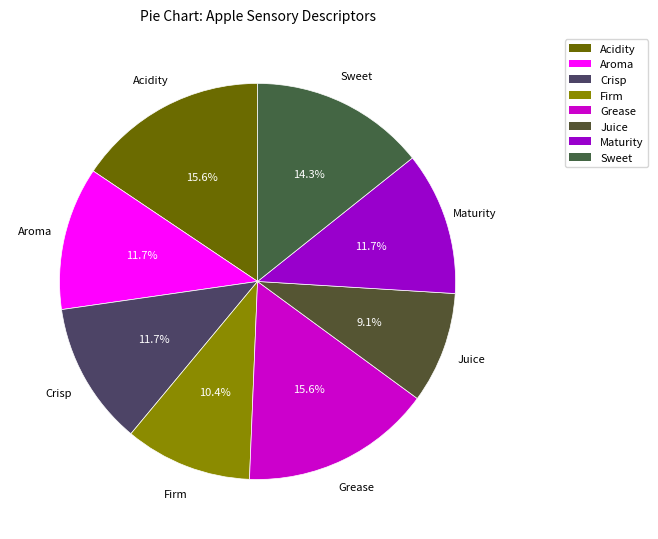

To the nearest percent, what is the combined percentage of Crisp and Firm?

22%